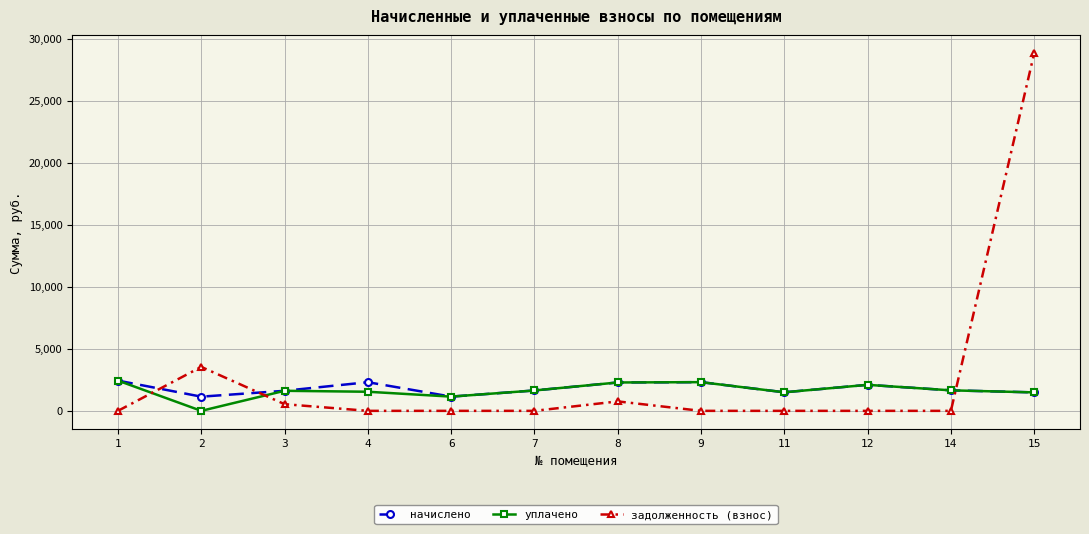

Where do задолженность (взнос) and уплачено first cross each other?

1 and 2